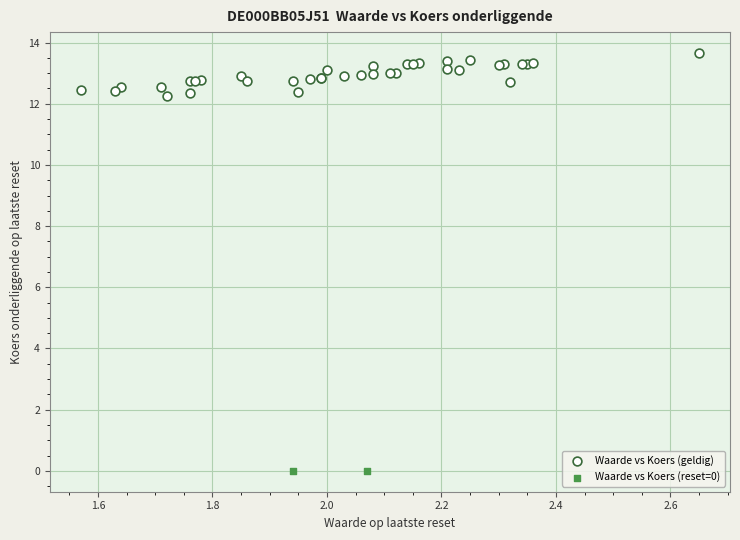

Which series reaches the maximum Y coordinate?

Waarde vs Koers (geldig)